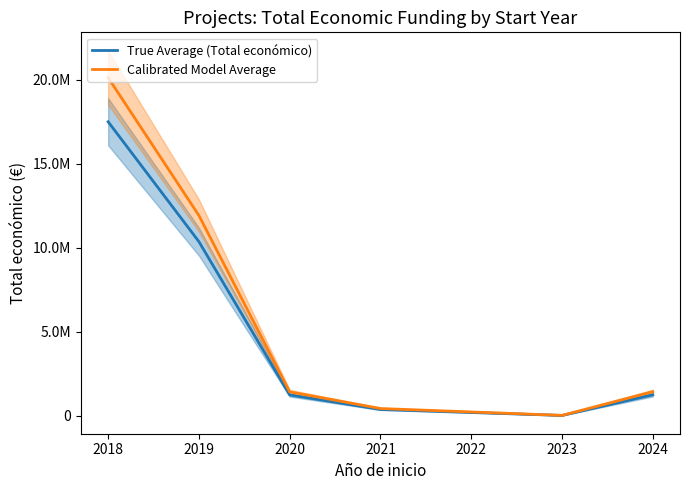

What are all the series names shown in the legend?

True Average (Total económico), Calibrated Model Average